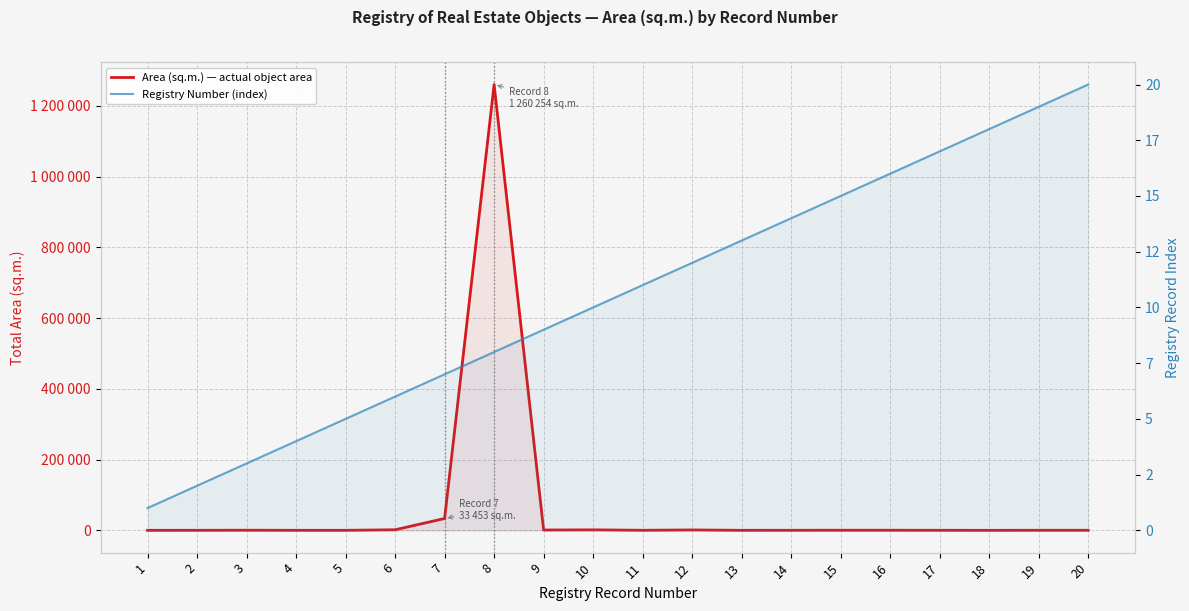

Rank the series at 17 from lowest to highest value.

Registry Number (index), Area (sq.m.) — actual object area